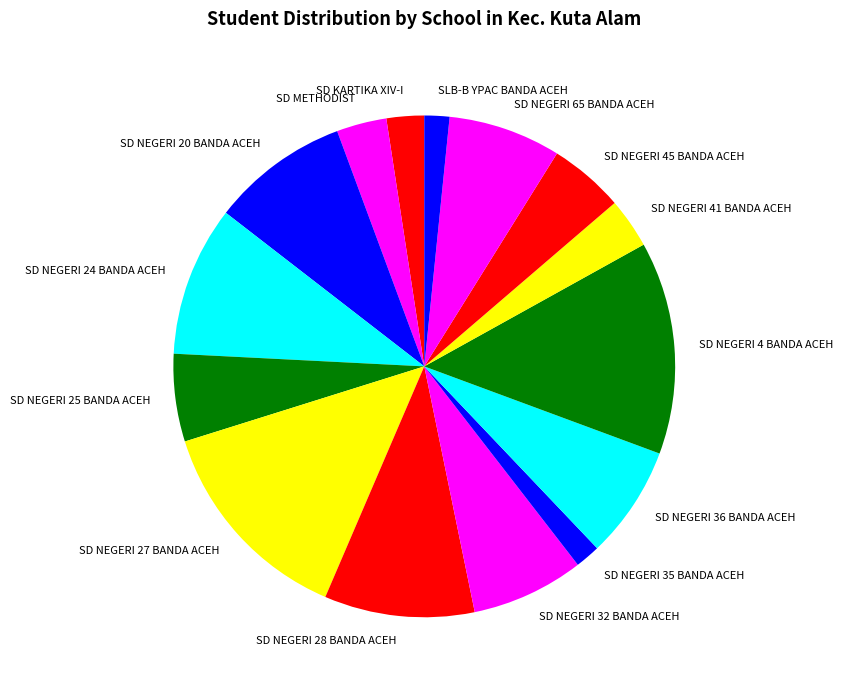

Do SD NEGERI 27 BANDA ACEH and SD NEGERI 20 BANDA ACEH together represent more than half of the pie?

No